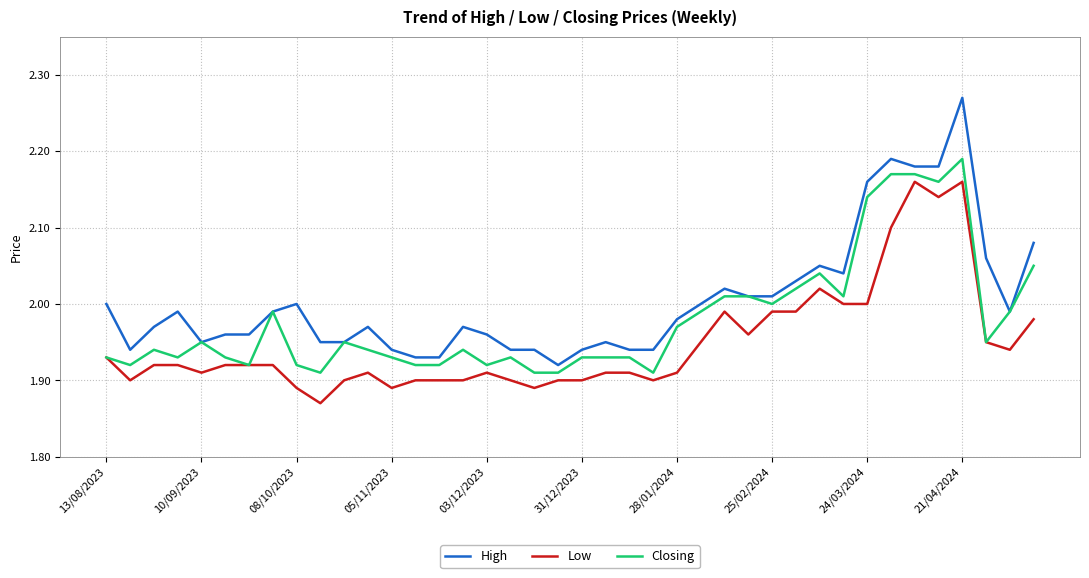

True or false: Low and High cross at least once.

False